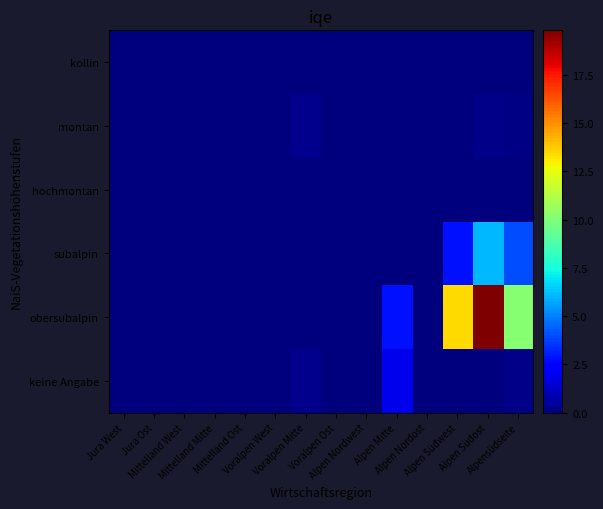

Reading left to right, transcribe all the data shown in this chart.

keine Angabe: Jura West=0.0	Jura Ost=0.0	Mittelland West=0.0	Mittelland Mitte=0.0	Mittelland Ost=0.0	Voralpen West=0.0	Voralpen Mitte=0.3	Voralpen Ost=0.0	Alpen Nordwest=0.0	Alpen Mitte=1.9	Alpen Nordost=0.0	Alpen Südwest=0.0	Alpen Südost=0.0	Alpensüdseite=0.2
obersubalpin: Jura West=0.0	Jura Ost=0.0	Mittelland West=0.0	Mittelland Mitte=0.0	Mittelland Ost=0.0	Voralpen West=0.0	Voralpen Mitte=0.0	Voralpen Ost=0.0	Alpen Nordwest=0.0	Alpen Mitte=2.8	Alpen Nordost=0.0	Alpen Südwest=13.4	Alpen Südost=19.8	Alpensüdseite=10.2
subalpin: Jura West=0.0	Jura Ost=0.0	Mittelland West=0.0	Mittelland Mitte=0.0	Mittelland Ost=0.0	Voralpen West=0.0	Voralpen Mitte=0.0	Voralpen Ost=0.0	Alpen Nordwest=0.0	Alpen Mitte=0.0	Alpen Nordost=0.0	Alpen Südwest=2.8	Alpen Südost=6.1	Alpensüdseite=4.0
hochmontan: Jura West=0.0	Jura Ost=0.0	Mittelland West=0.0	Mittelland Mitte=0.0	Mittelland Ost=0.0	Voralpen West=0.0	Voralpen Mitte=0.0	Voralpen Ost=0.0	Alpen Nordwest=0.0	Alpen Mitte=0.0	Alpen Nordost=0.0	Alpen Südwest=0.0	Alpen Südost=0.0	Alpensüdseite=0.0
montan: Jura West=0.0	Jura Ost=0.0	Mittelland West=0.0	Mittelland Mitte=0.0	Mittelland Ost=0.0	Voralpen West=0.0	Voralpen Mitte=0.3	Voralpen Ost=0.0	Alpen Nordwest=0.0	Alpen Mitte=0.0	Alpen Nordost=0.0	Alpen Südwest=0.0	Alpen Südost=0.2	Alpensüdseite=0.1
kollin: Jura West=0.0	Jura Ost=0.0	Mittelland West=0.0	Mittelland Mitte=0.0	Mittelland Ost=0.0	Voralpen West=0.0	Voralpen Mitte=0.0	Voralpen Ost=0.0	Alpen Nordwest=0.0	Alpen Mitte=0.0	Alpen Nordost=0.0	Alpen Südwest=0.0	Alpen Südost=0.0	Alpensüdseite=0.0